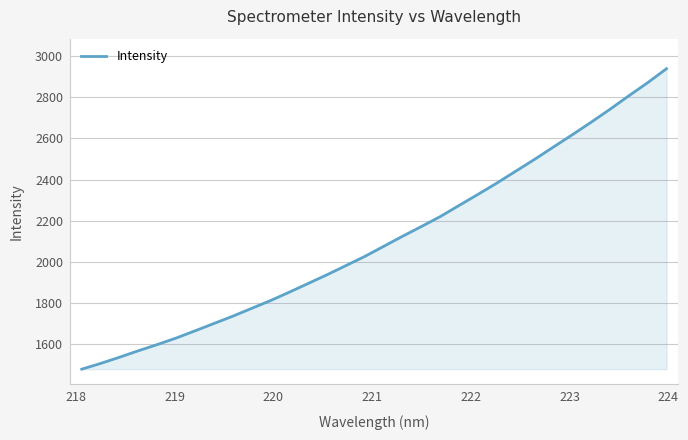

What is the minimum value shown in the chart?

1479.2